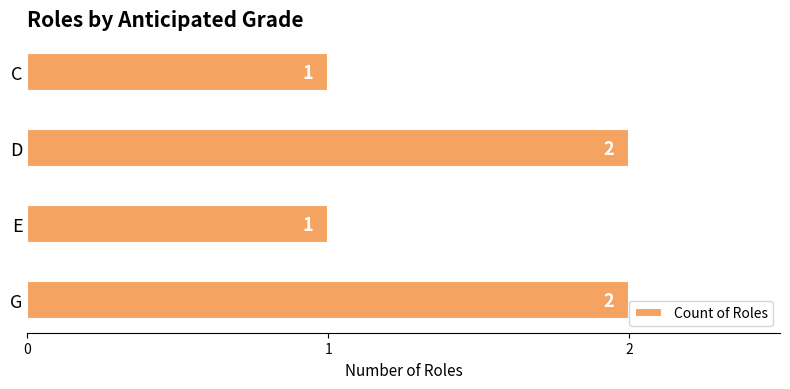

True or false: the data shows 2 at G.

True